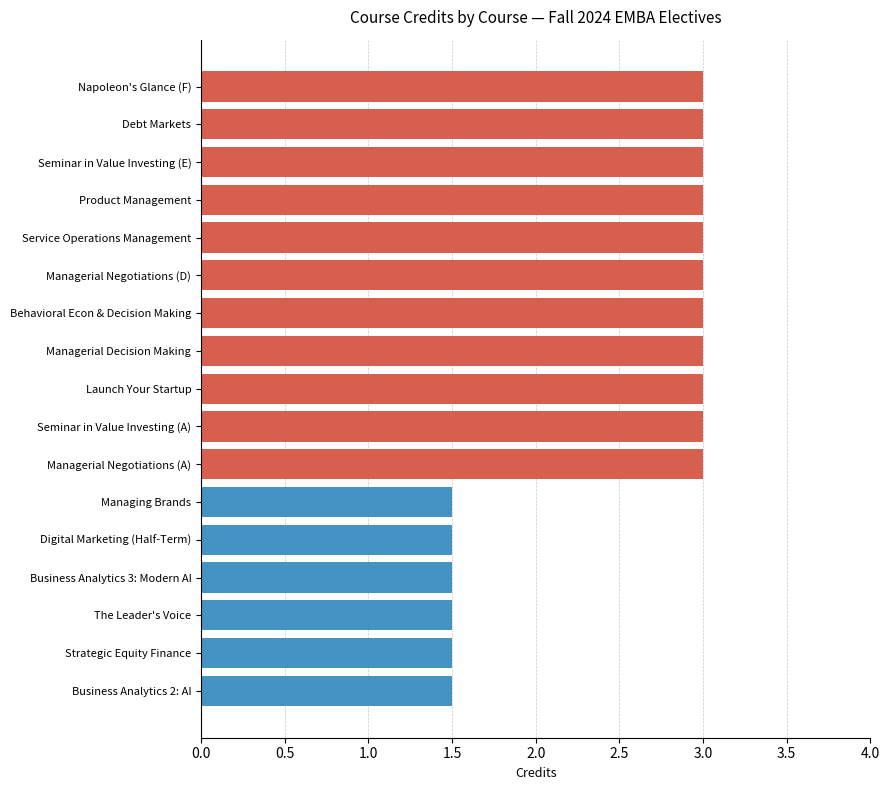

Does the chart contain any negative values?

No